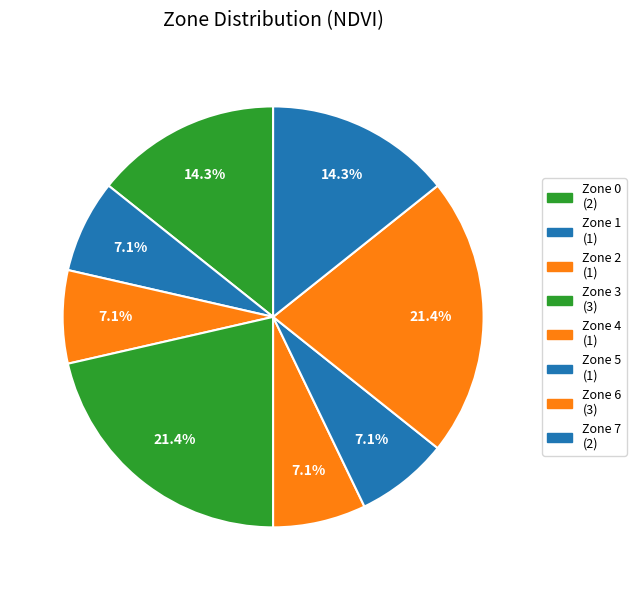

Rank the categories by value from lowest to highest.

Zone 1, Zone 2, Zone 4, Zone 5, Zone 0, Zone 7, Zone 3, Zone 6